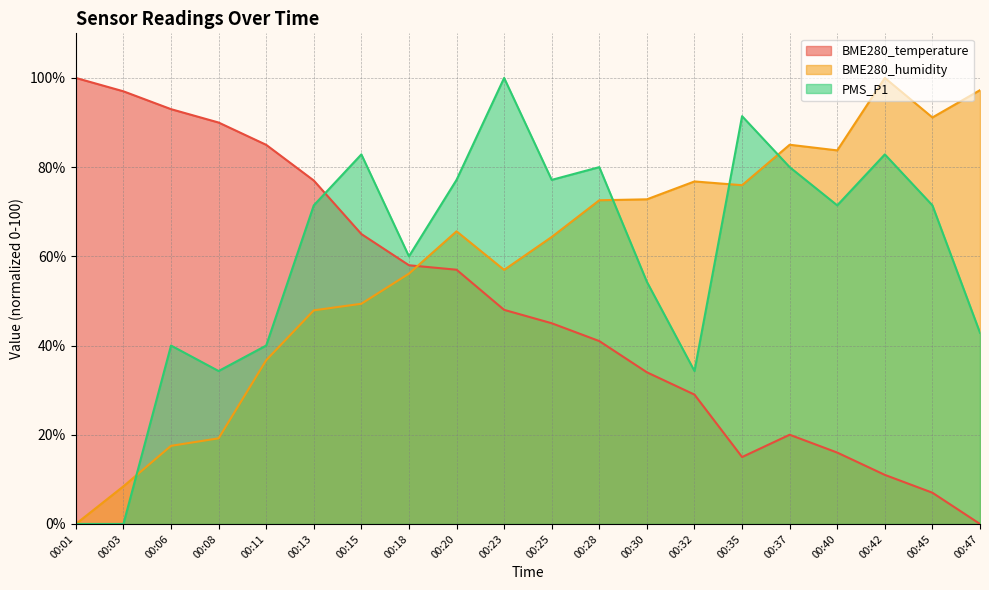

Rank the series by their maximum value, from lowest to highest.

BME280_temperature, BME280_humidity, PMS_P1